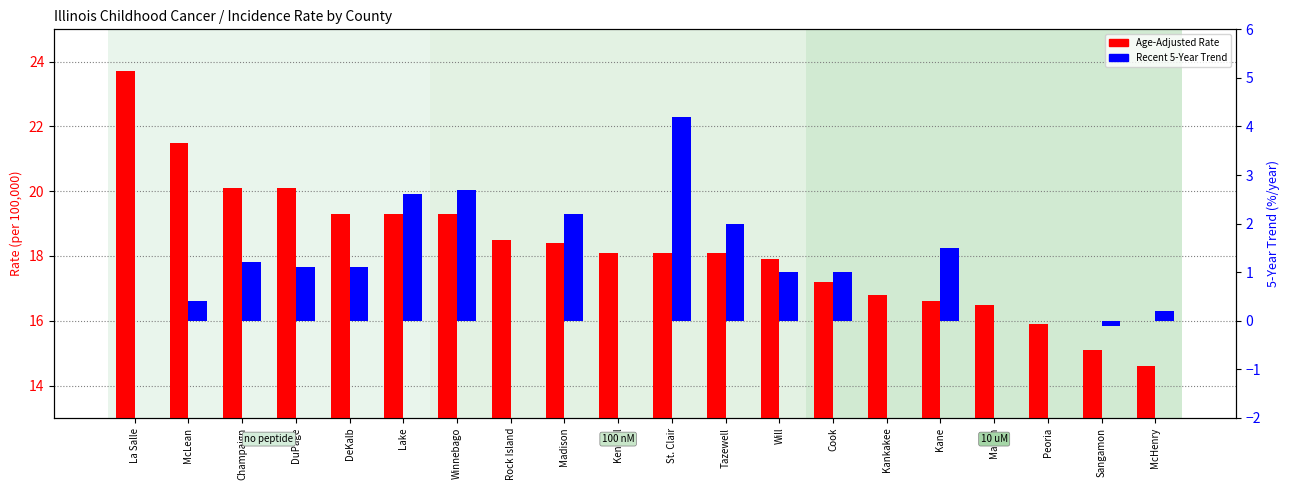

Reading left to right, what are all the values shown in this chart?

Age-Adjusted Rate: La Salle=23.7	McLean=21.5	Champaign=20.1	DuPage=20.1	DeKalb=19.3	Lake=19.3	Winnebago=19.3	Rock Island=18.5	Madison=18.4	Kendall=18.1	St. Clair=18.1	Tazewell=18.1	Will=17.9	Cook=17.2	Kankakee=16.8	Kane=16.6	Macon=16.5	Peoria=15.9	Sangamon=15.1	McHenry=14.6
Recent 5-Year Trend: La Salle=0.0	McLean=0.4	Champaign=1.2	DuPage=1.1	DeKalb=1.1	Lake=2.6	Winnebago=2.7	Rock Island=0.0	Madison=2.2	Kendall=0.0	St. Clair=4.2	Tazewell=2.0	Will=1.0	Cook=1.0	Kankakee=0.0	Kane=1.5	Macon=0.0	Peoria=0.0	Sangamon=-0.1	McHenry=0.2